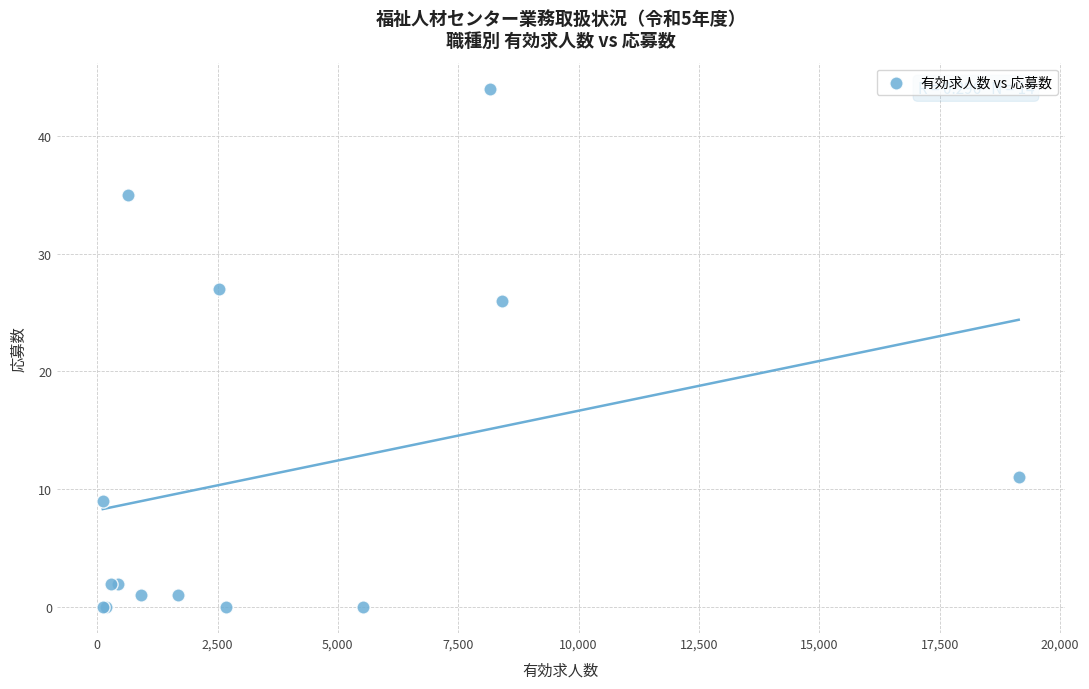

What Y value in the scatter plot is closest to 22?

26